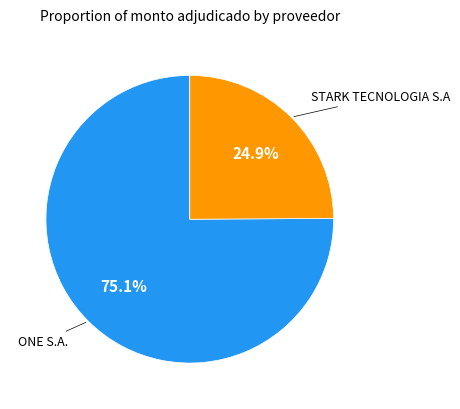

Is there a majority slice in this chart?

Yes